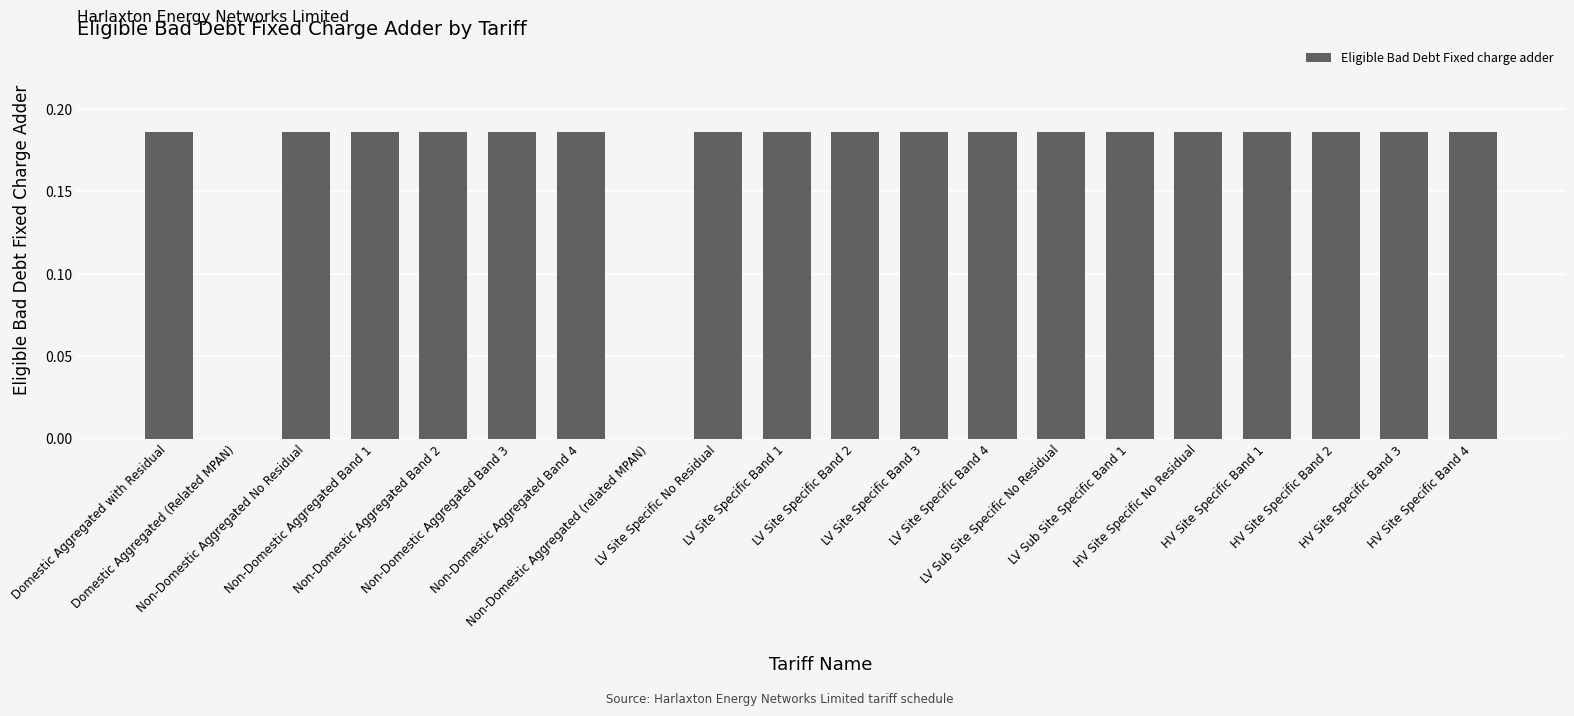

What is the sum of all values?

3.3